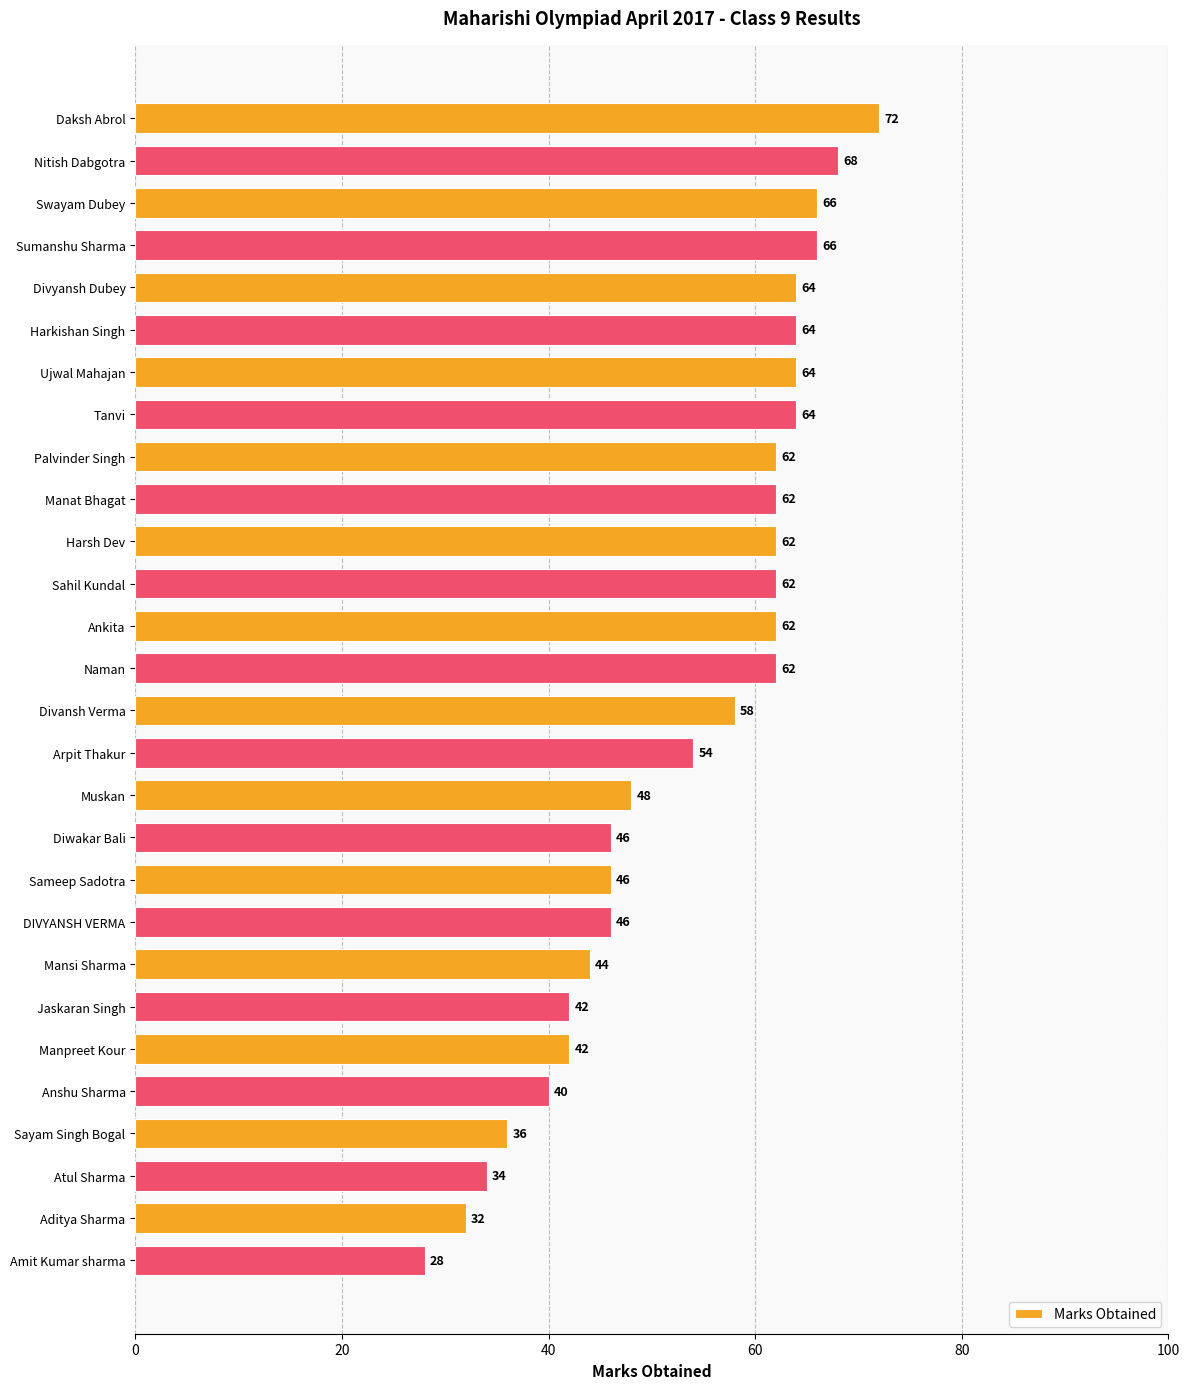

Does the chart contain any negative values?

No